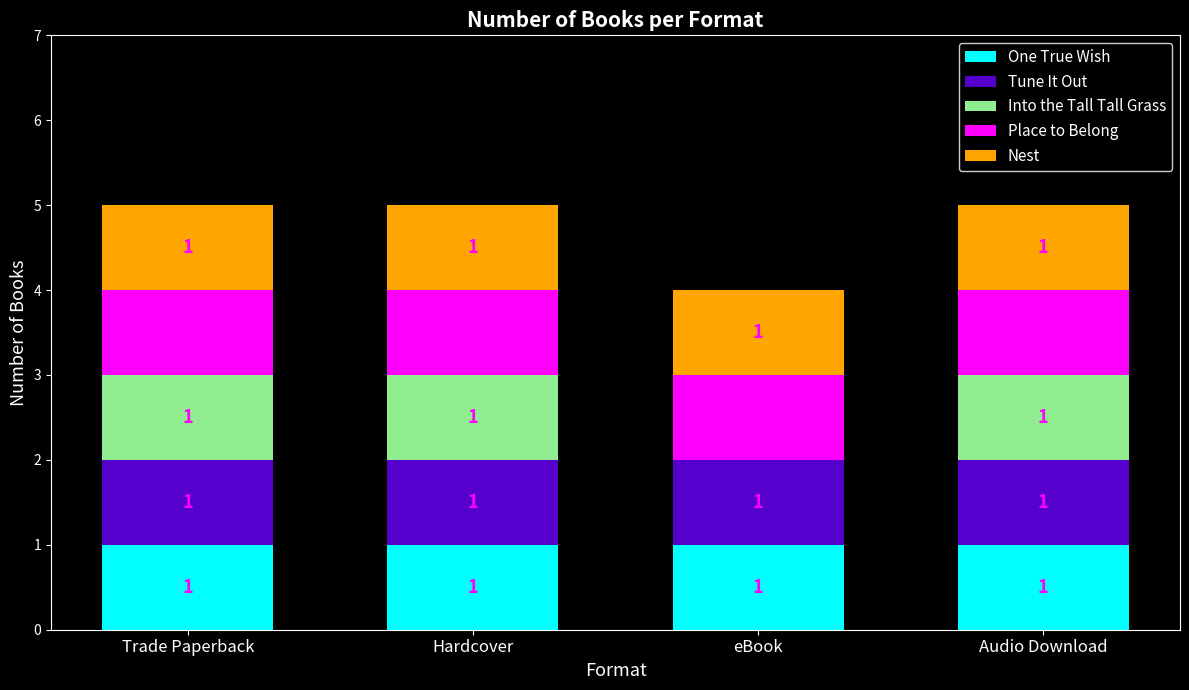

The One True Wish series shows 0 at eBook. True or false?

False